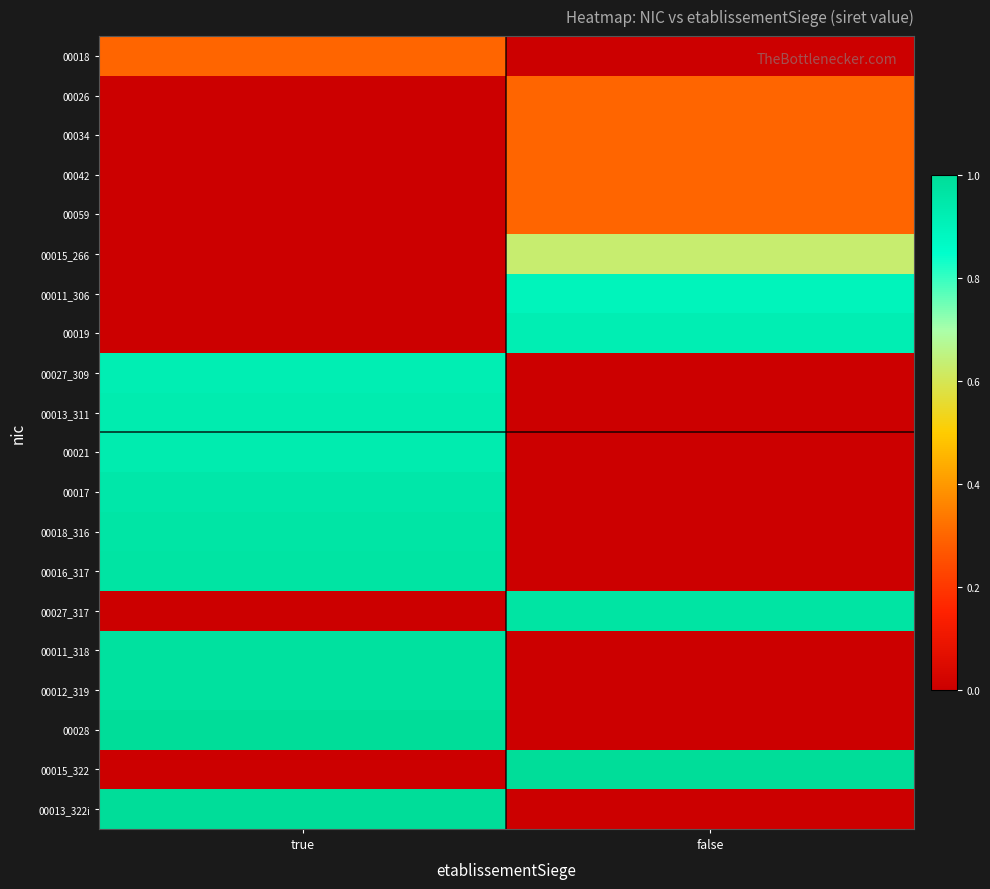

How many data points does each series have?

2